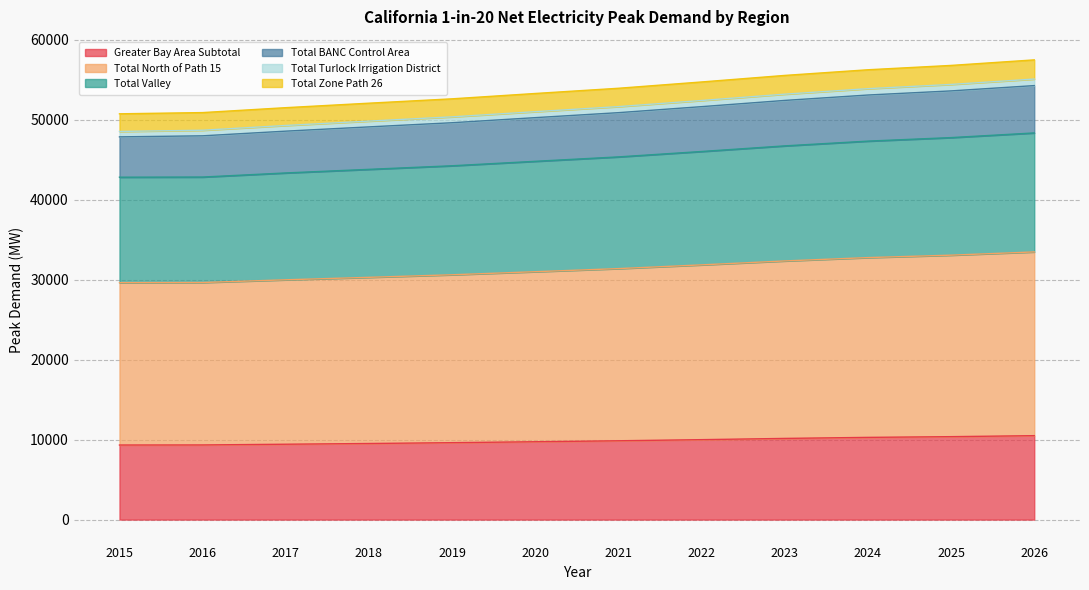

Is it true that Greater Bay Area Subtotal equals 10000.8 at 2022?

True